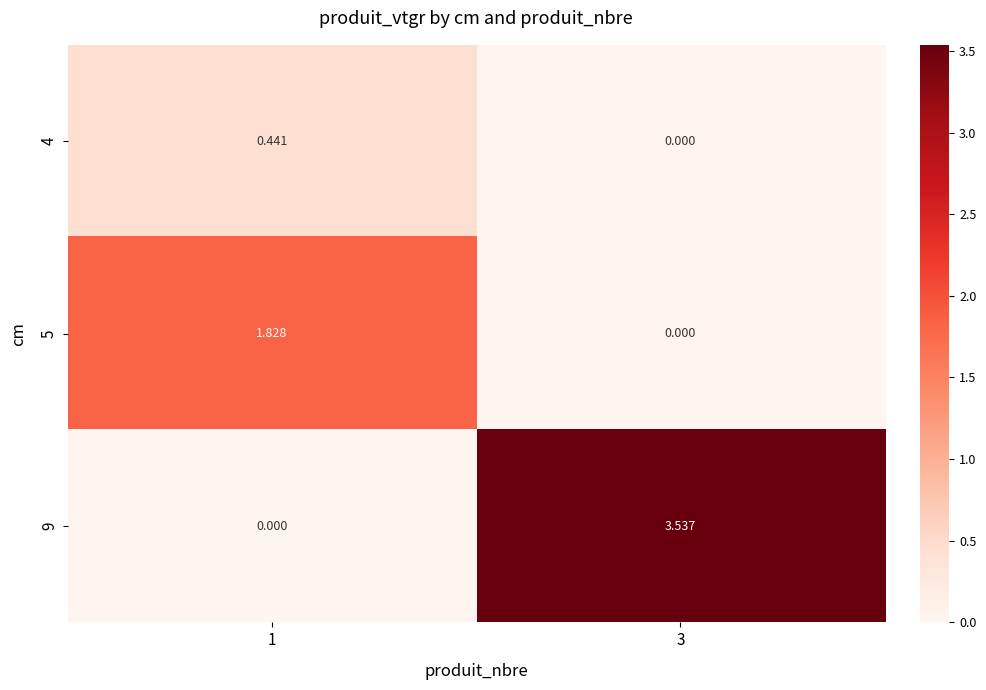

Is the value of 9 at 3 greater than the value of 4 at 1?

Yes